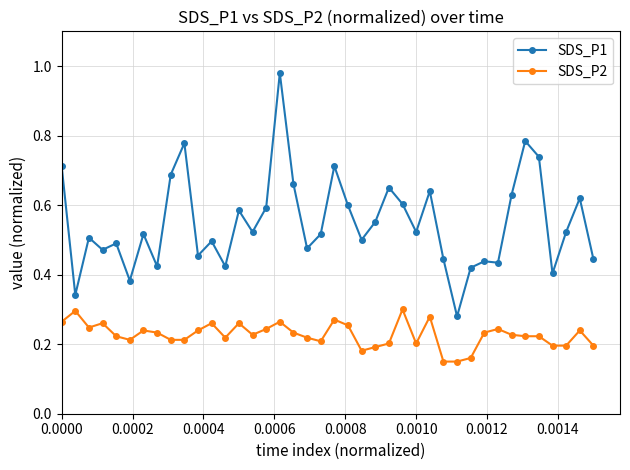

What are all the series names shown in the legend?

SDS_P1, SDS_P2